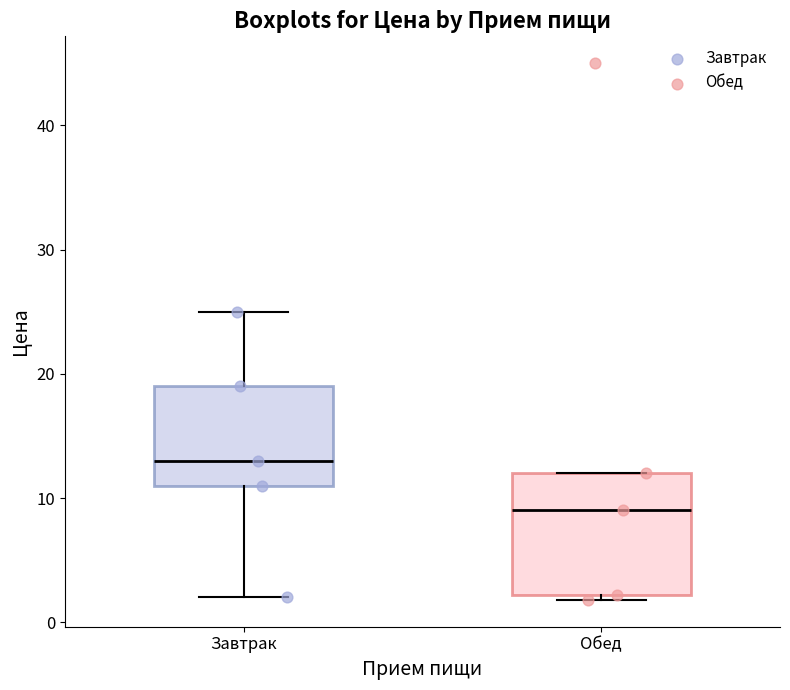

Where does the upper whisker of the box for Завтрак end on the y-axis? The values are not printed on the chart, so give them approximately, as read against the axis.

25